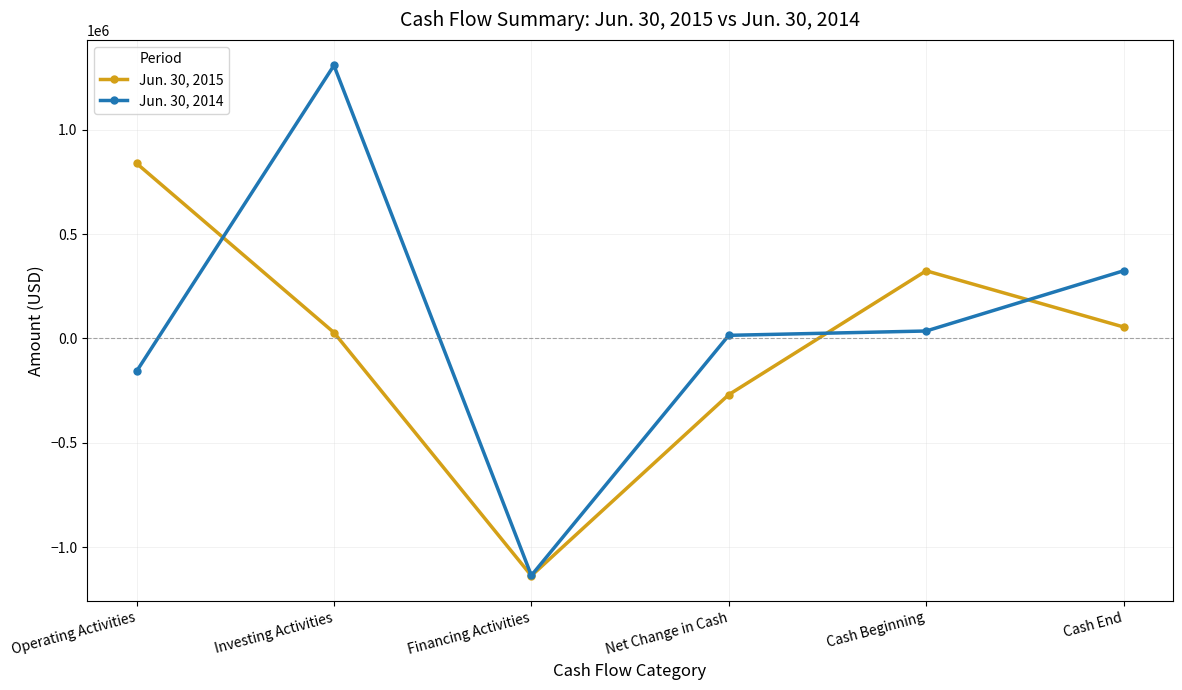

What is the approximate value of Jun. 30, 2015 at Net Change in Cash, to the nearest 100?

-269200